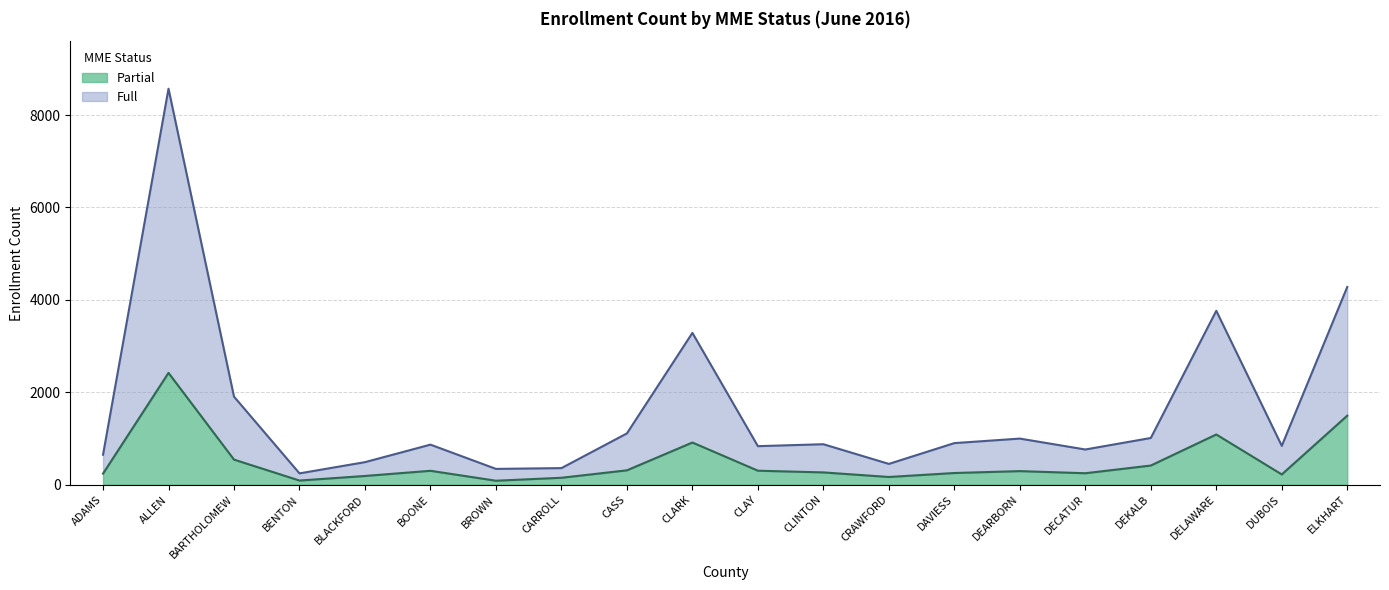

Does the chart display data point markers on the line(s)?

No